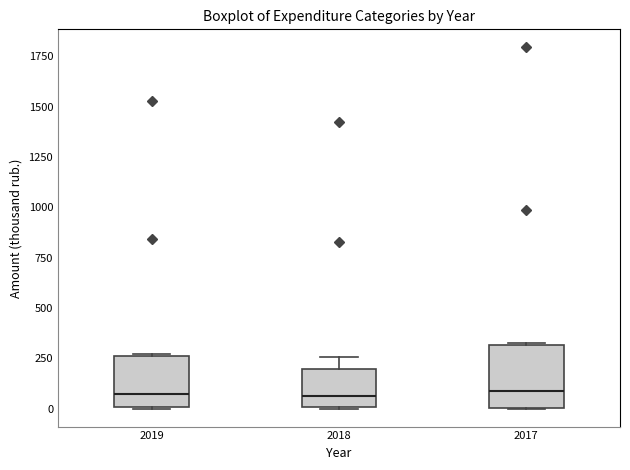

Reading left to right, read every box against the y-axis: the position of its median line, the range the box covers, and the ends of its whiskers. The values are not printed on the chart, so give them approximately, as read against the axis.

2019: median 50, box 0 to 250, whiskers 0 to 250
2018: median 50, box 0 to 200, whiskers 0 to 250
2017: median 100, box 0 to 300, whiskers 0 to 350